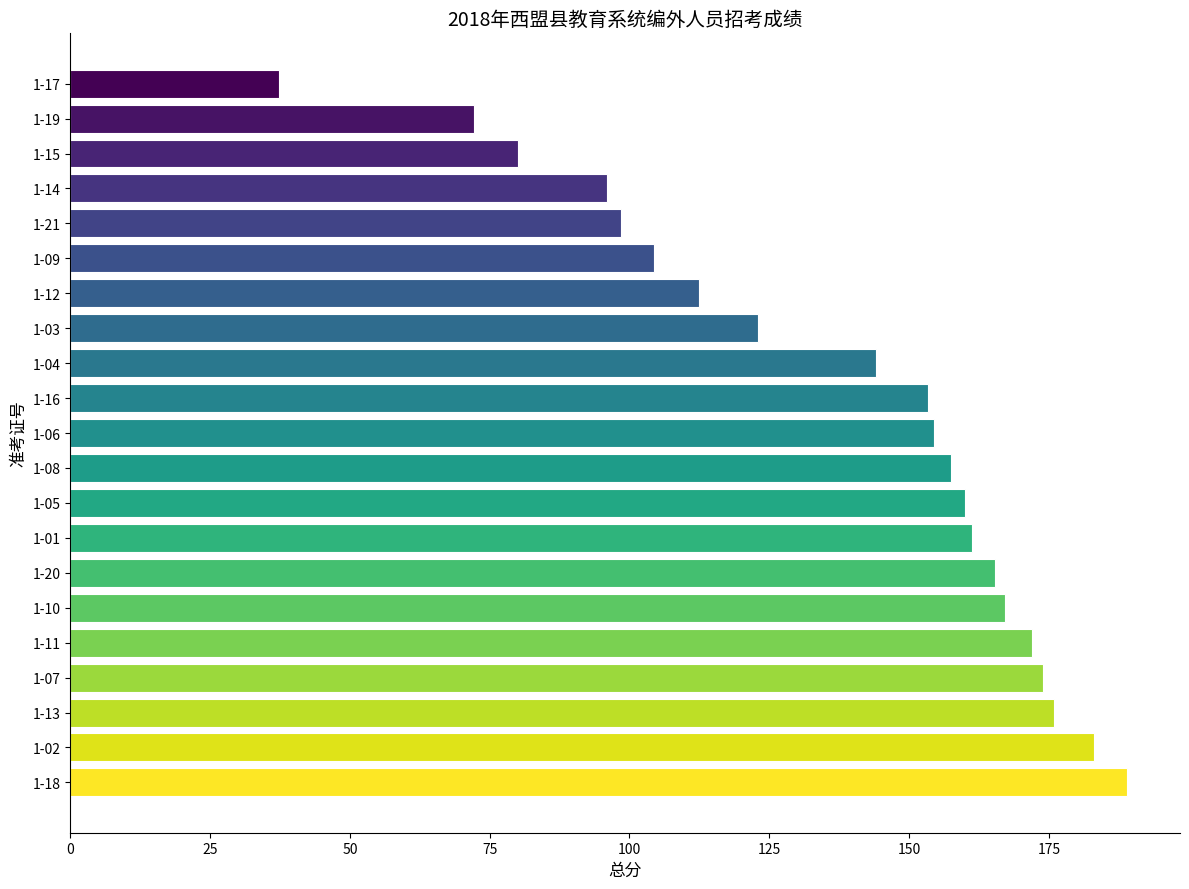

Which category has the lowest value across all series?

1-17